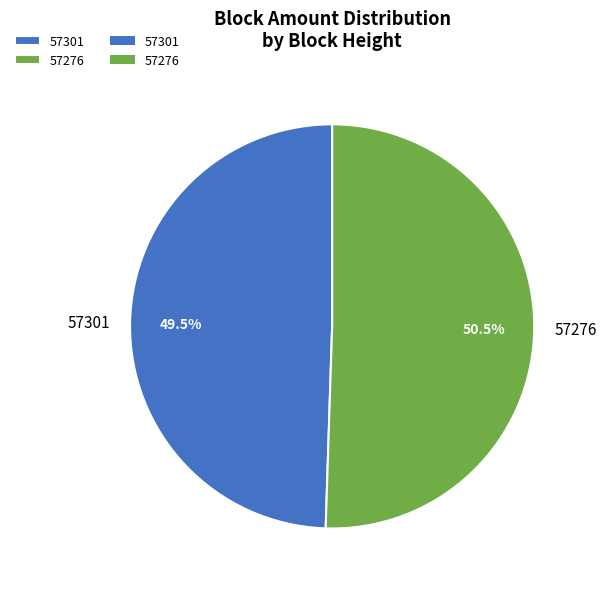

What portion of the pie excludes 57301?

50.5%